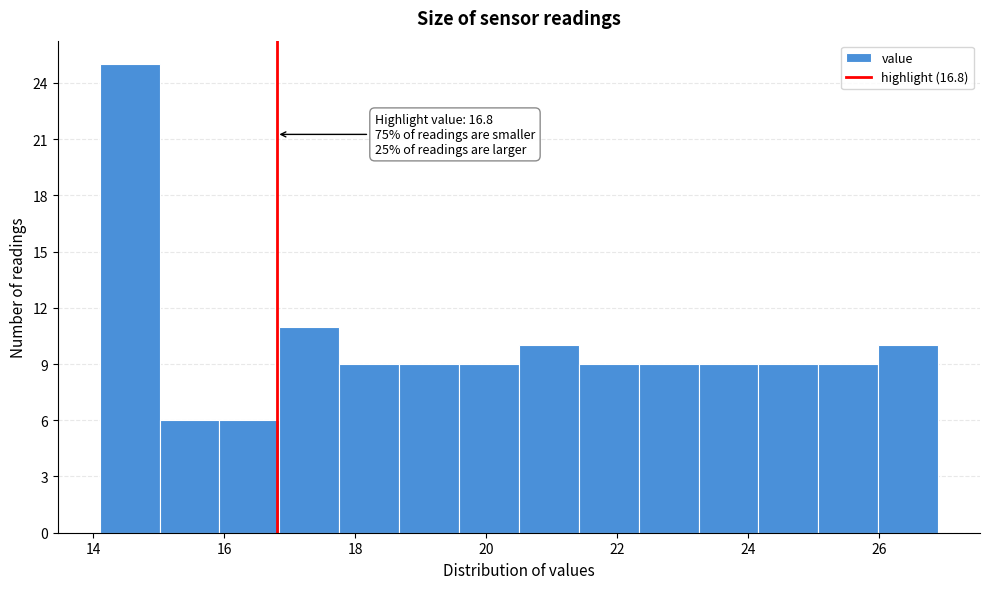

Over which range of the x-axis is the bar tallest?

14.2 to 15.0